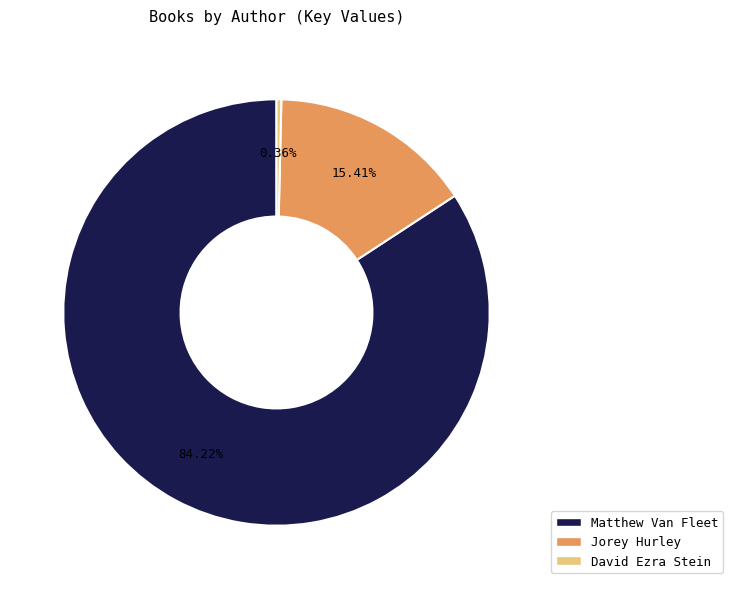

Which category has the smallest portion of the pie?

David Ezra Stein